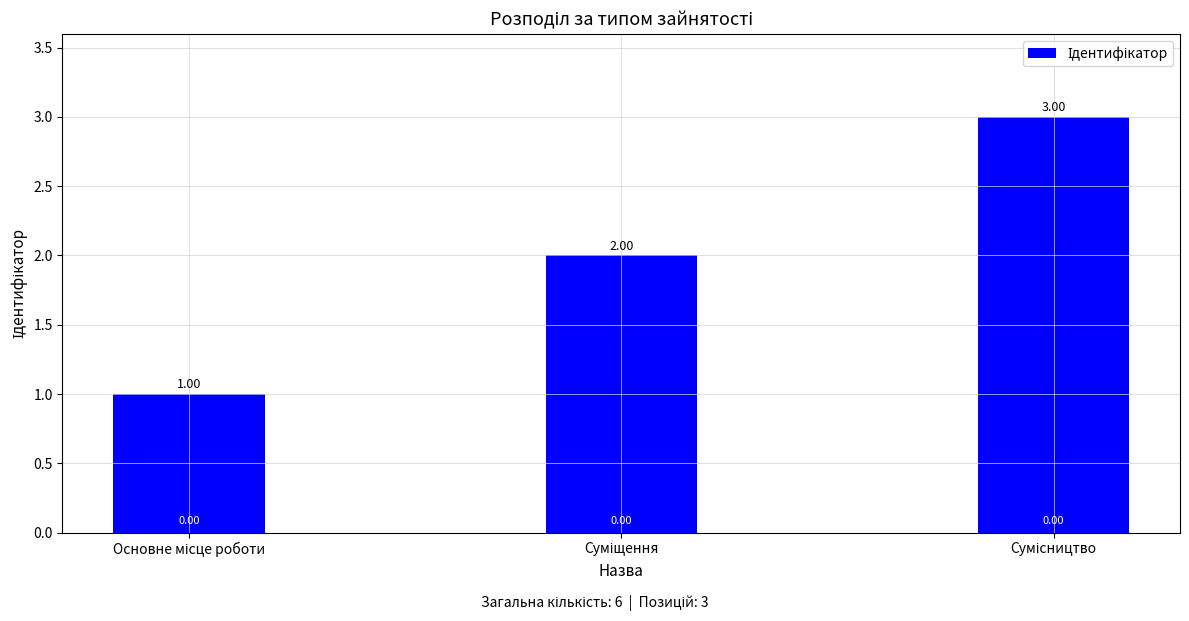

How many distinct data groups are displayed?

1